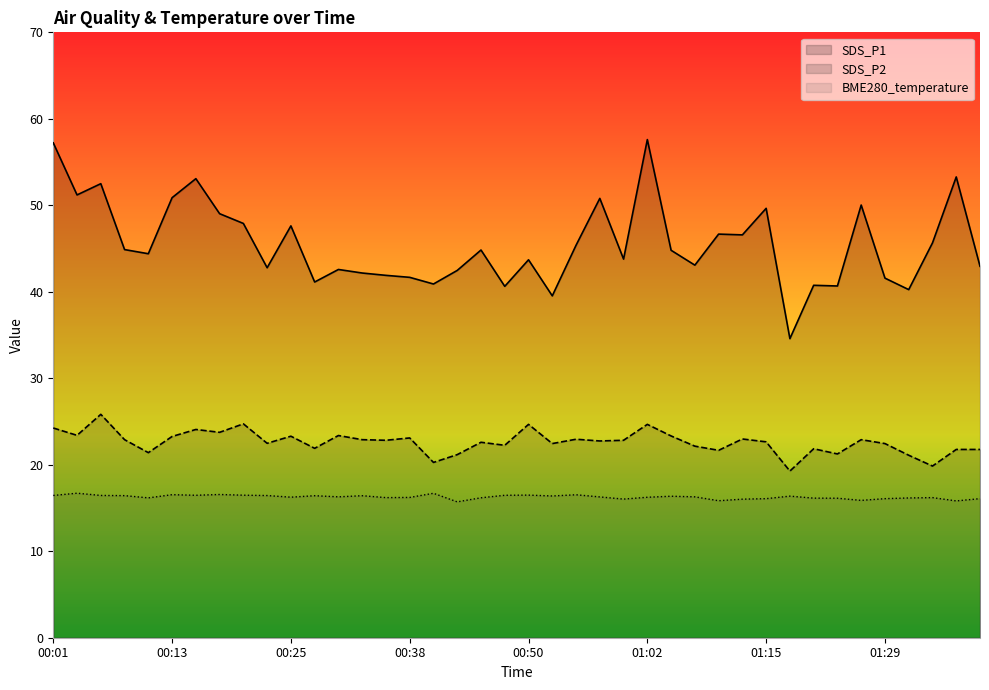

Reading left to right, list all the values displayed in this chart.

SDS_P1: 57.2	51.2	52.5	44.9	44.4	50.9	53.1	49.0	47.9	42.8	47.6	41.1	42.6	42.2	41.9	41.7	40.9	42.5	44.8	40.6	43.7	39.5	45.4	50.8	43.8	57.6	44.8	43.1	46.7	46.6	49.6	34.6	40.8	40.7	50.0	41.6	40.2	45.6	53.3	43.0
SDS_P2: 24.2	23.4	25.8	22.9	21.4	23.3	24.1	23.8	24.7	22.5	23.3	21.9	23.4	22.9	22.8	23.1	20.3	21.2	22.6	22.2	24.7	22.4	22.9	22.8	22.8	24.7	23.3	22.1	21.7	23.0	22.6	19.3	21.9	21.2	22.9	22.4	21.1	19.9	21.8	21.8
BME280_temperature: 16.4	16.7	16.4	16.4	16.2	16.5	16.5	16.6	16.5	16.4	16.2	16.4	16.3	16.4	16.2	16.2	16.7	15.7	16.2	16.5	16.5	16.4	16.5	16.3	16.0	16.2	16.4	16.3	15.8	16.0	16.1	16.4	16.1	16.1	15.9	16.1	16.2	16.2	15.8	16.1